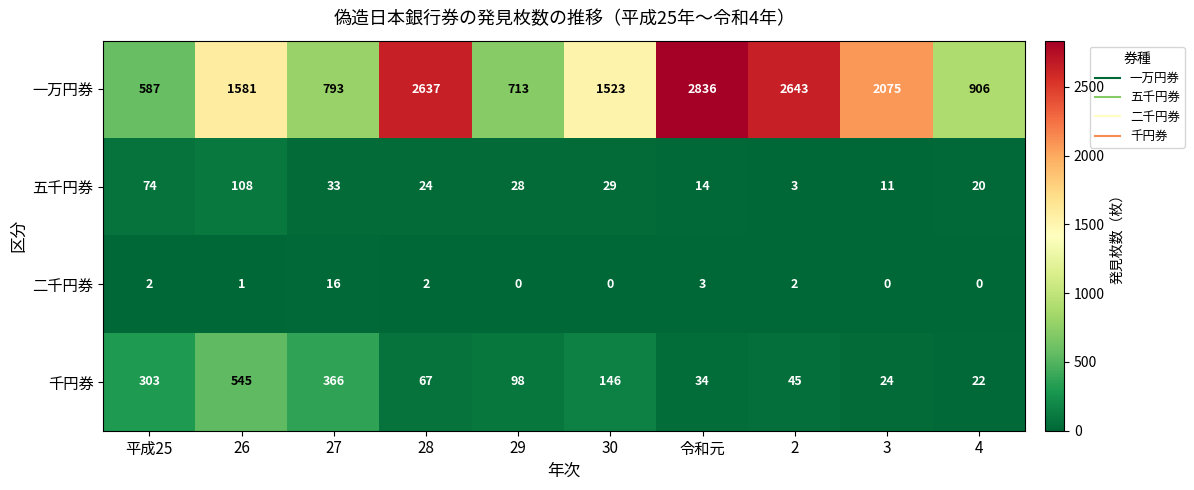

What is the approximate value of 一万円券 at 平成25, to the nearest 100?

600